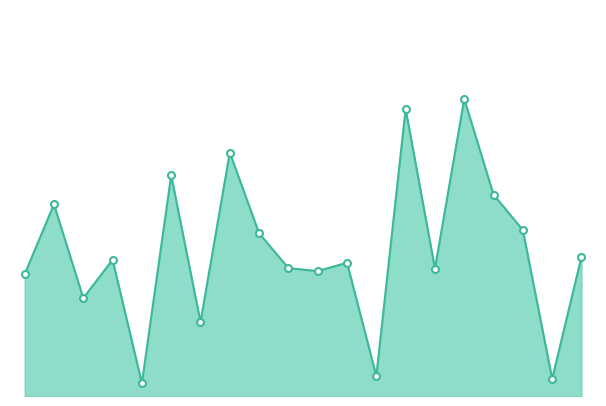

What is the smallest value displayed?

6.6